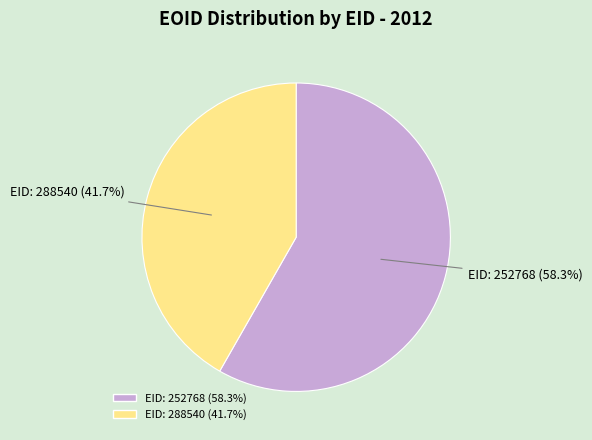

To the nearest percent, what percentage of the pie is EID: 288540?

42%